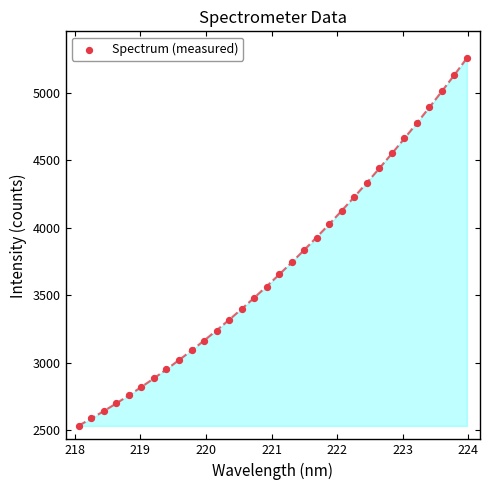

What is the range of X values (max minus min)?

5.9